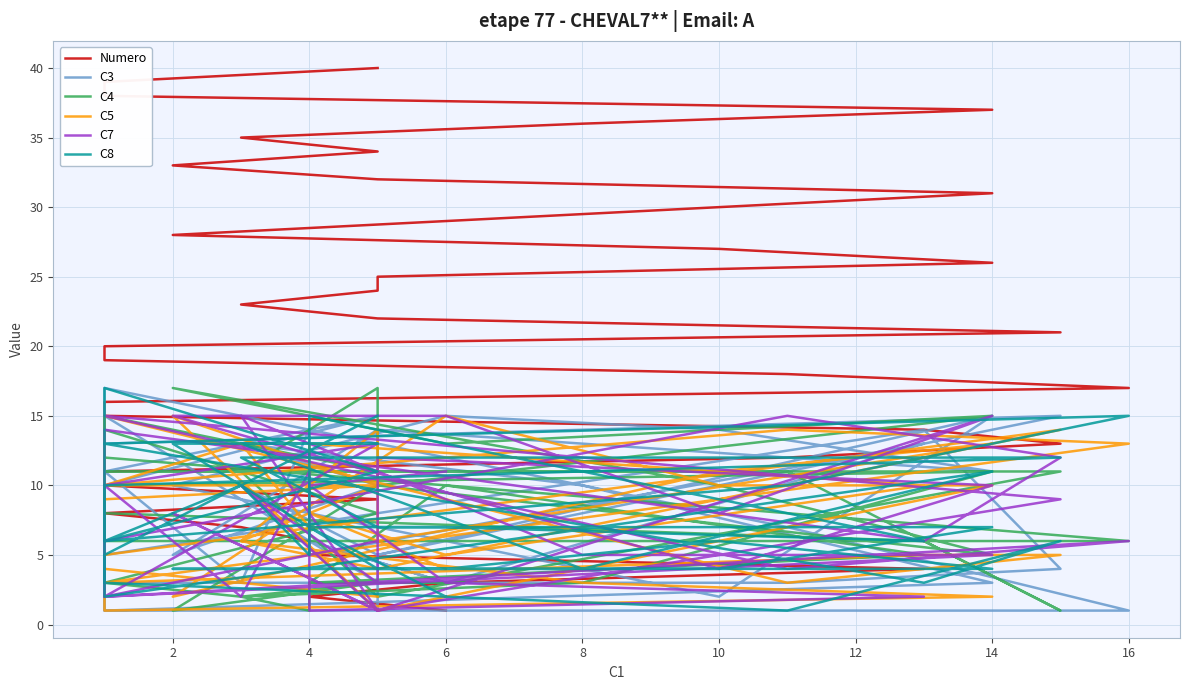

Rank the series at 6 from highest to lowest value.

C7, C5, C3, C4, C8, Numero